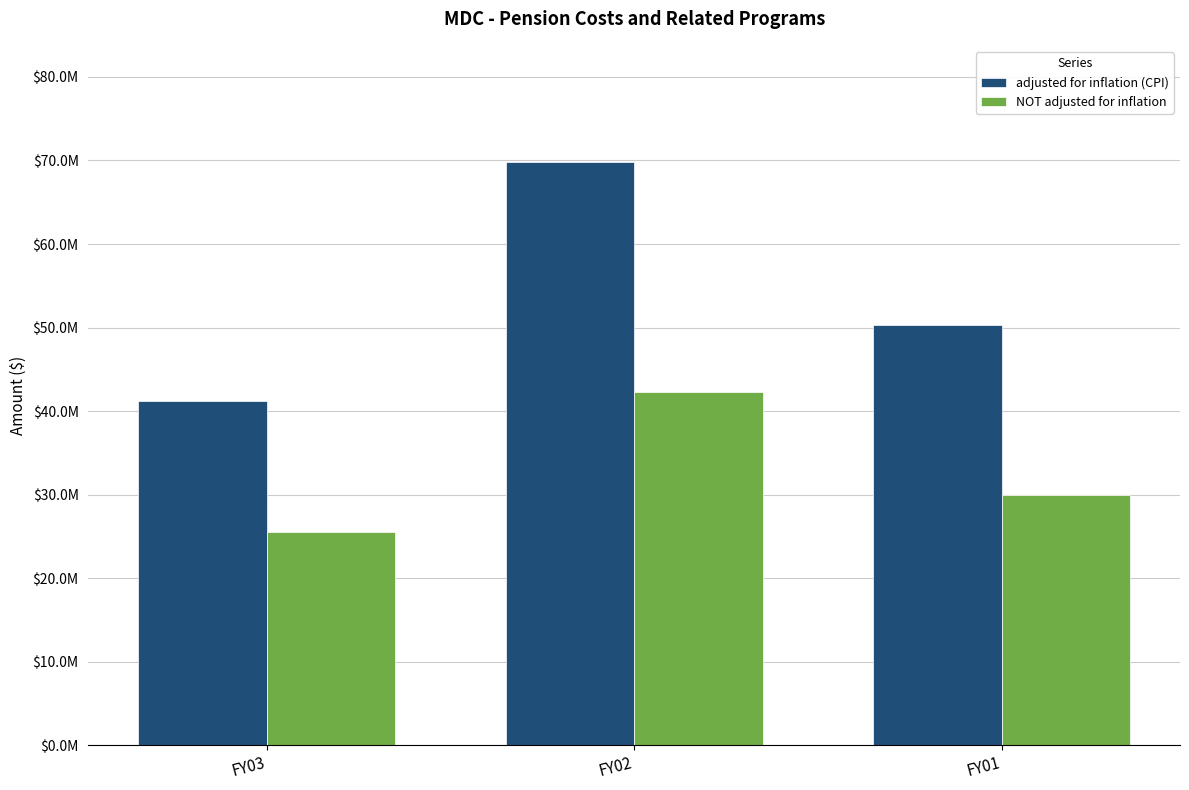

The NOT adjusted for inflation series shows 29946491 at FY01. True or false?

True